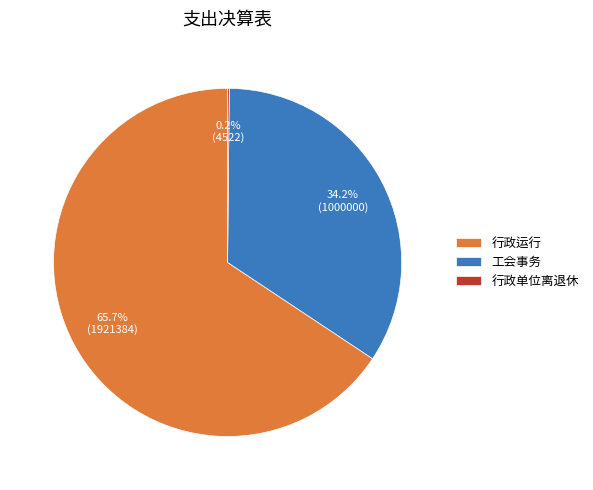

What is the majority slice?

行政运行